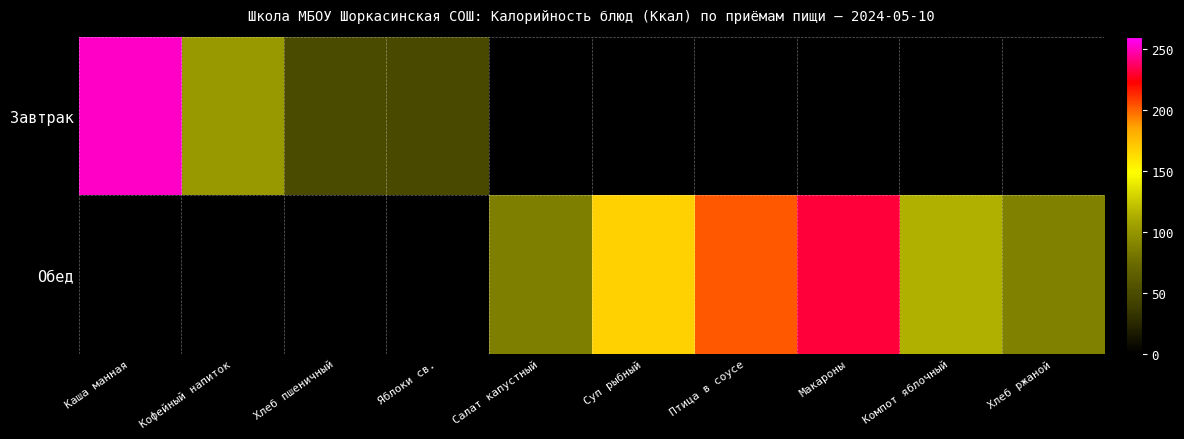

At how many categories does at least one series exceed 82?

8